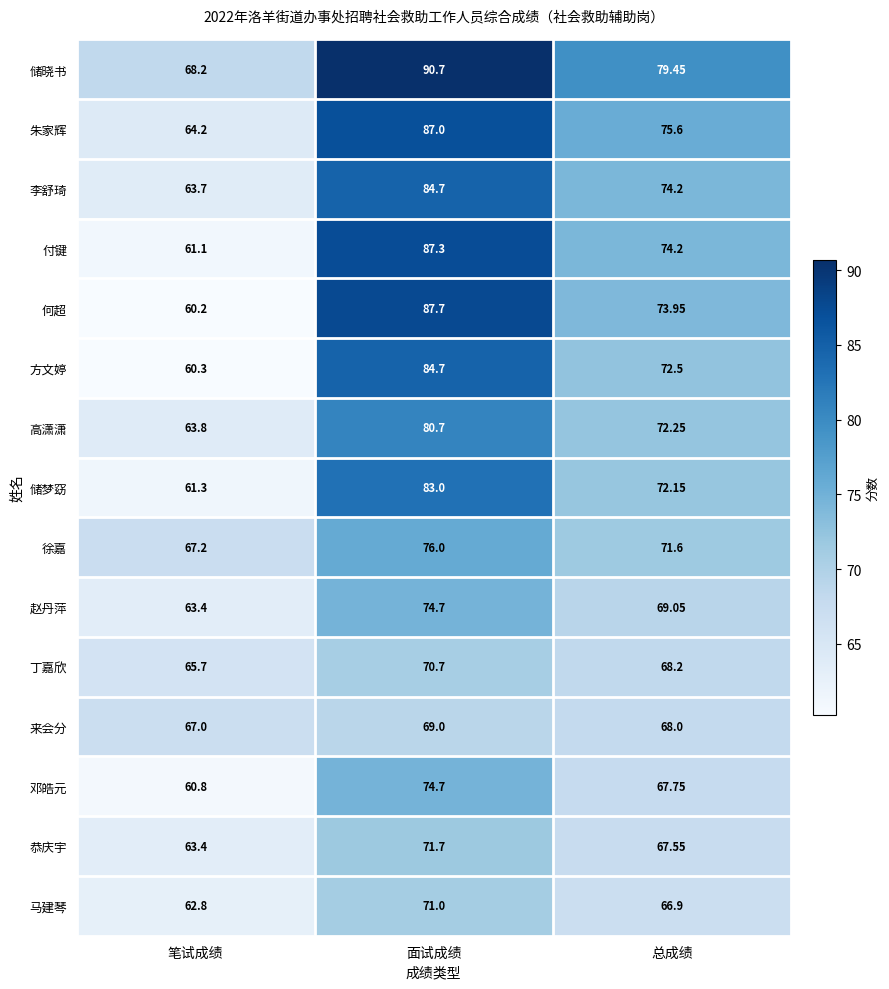

Is the value of 来会分 at 笔试成绩 greater than the value of 储晓书 at 面试成绩?

No